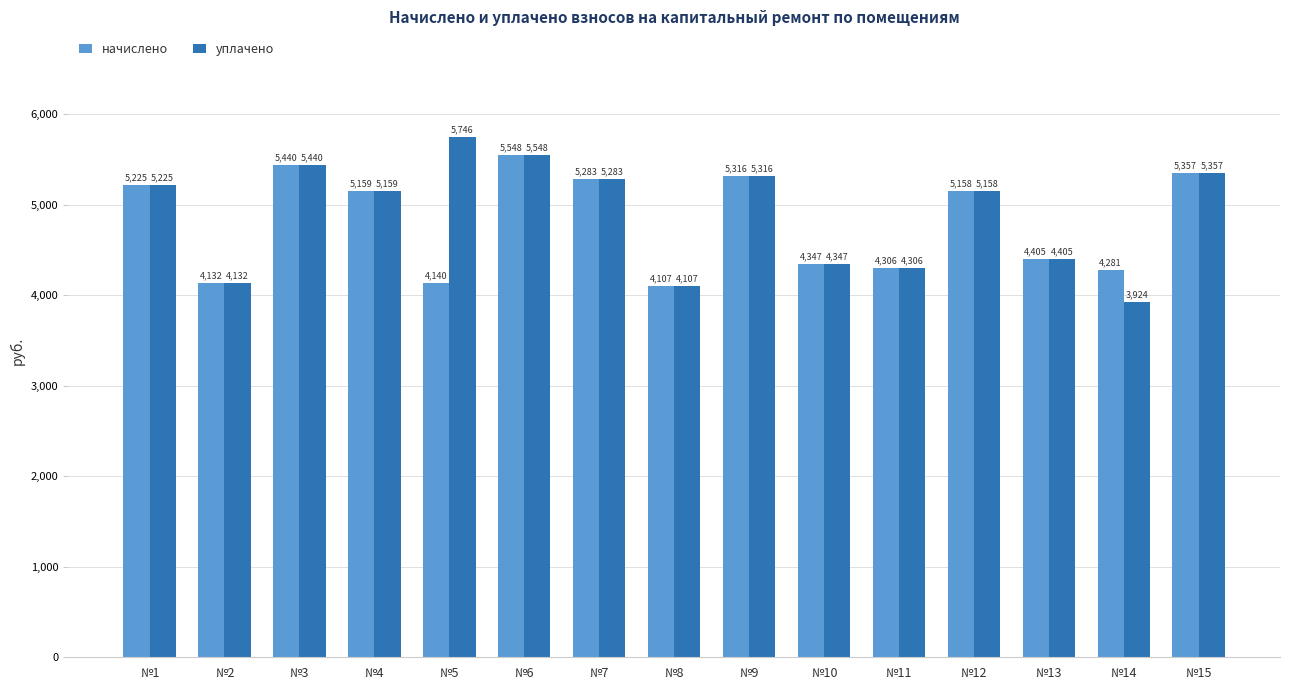

Which series has the largest range (max minus min)?

уплачено